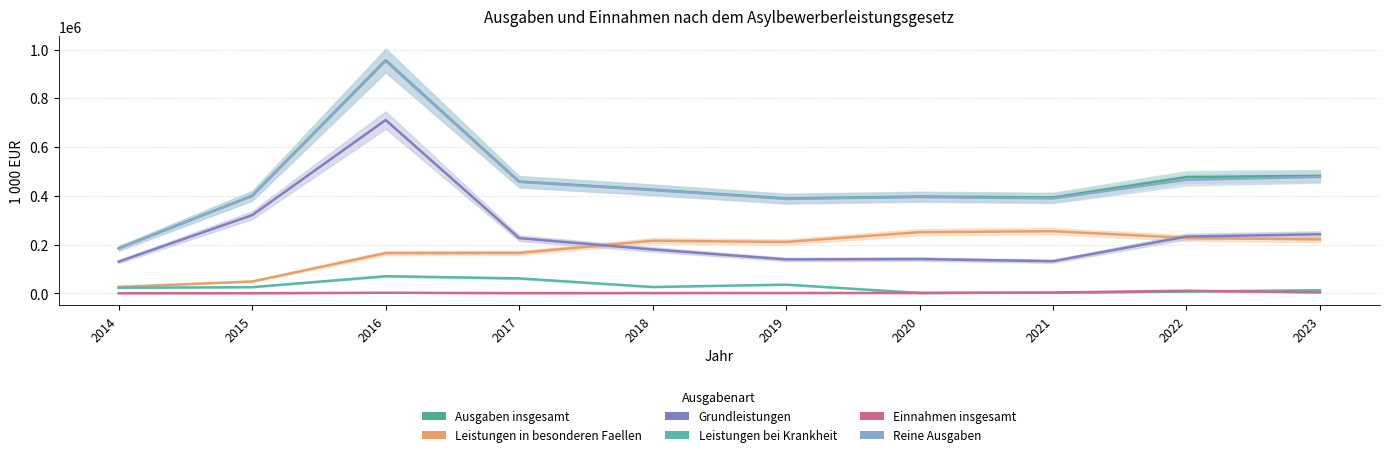

At how many categories does at least one series exceed 821489?

1